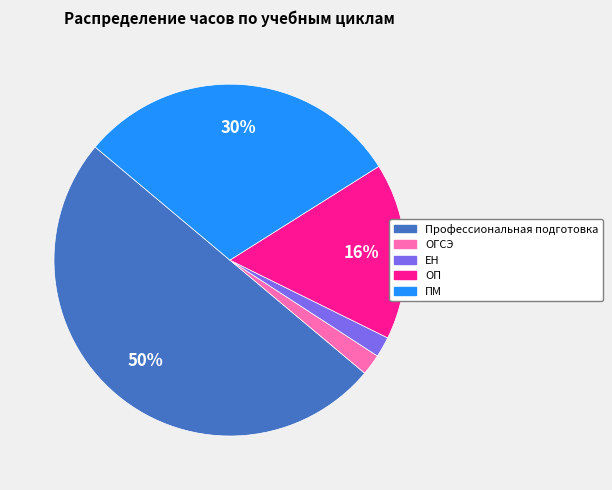

Do ОГСЭ and ПМ together represent more than half of the pie?

No